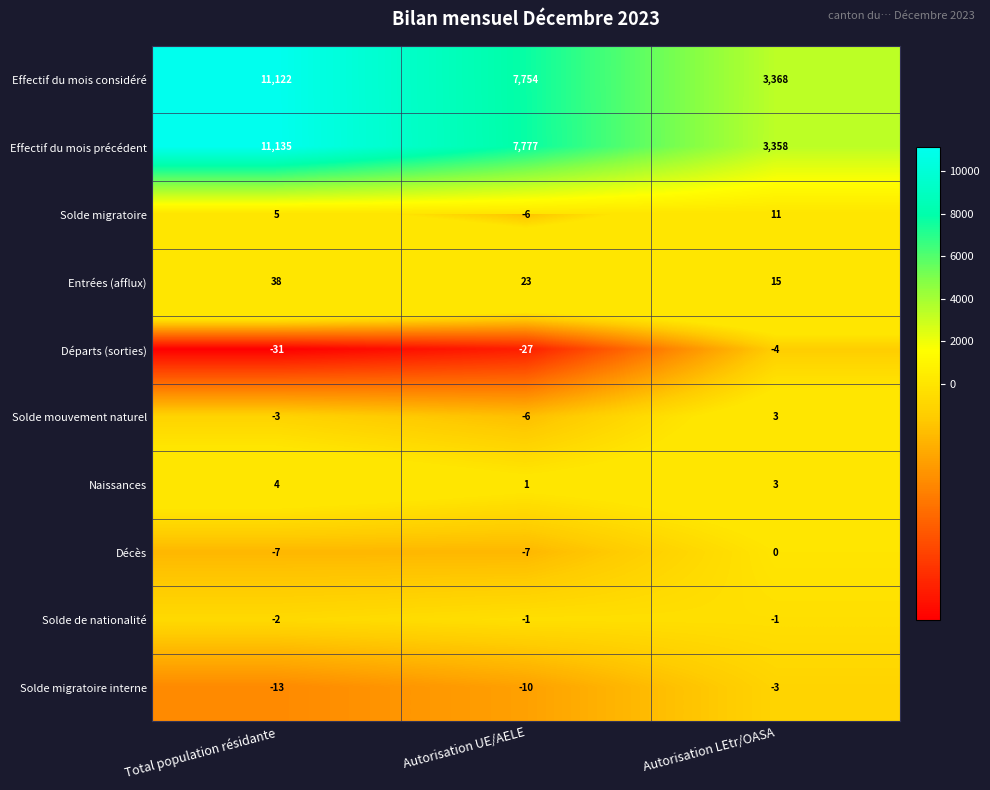

At which category is the sum across all series the highest?

Total population résidante